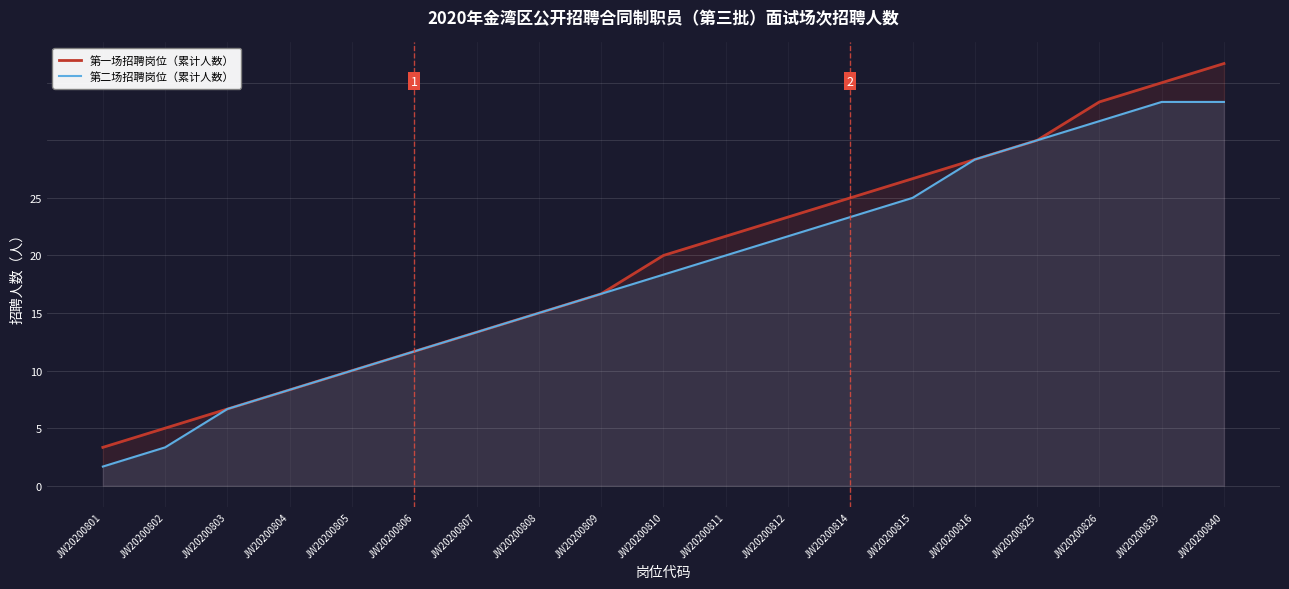

What is the sum of the 第二场招聘岗位（累计人数） values at JW20200815 and JW20200826?

34